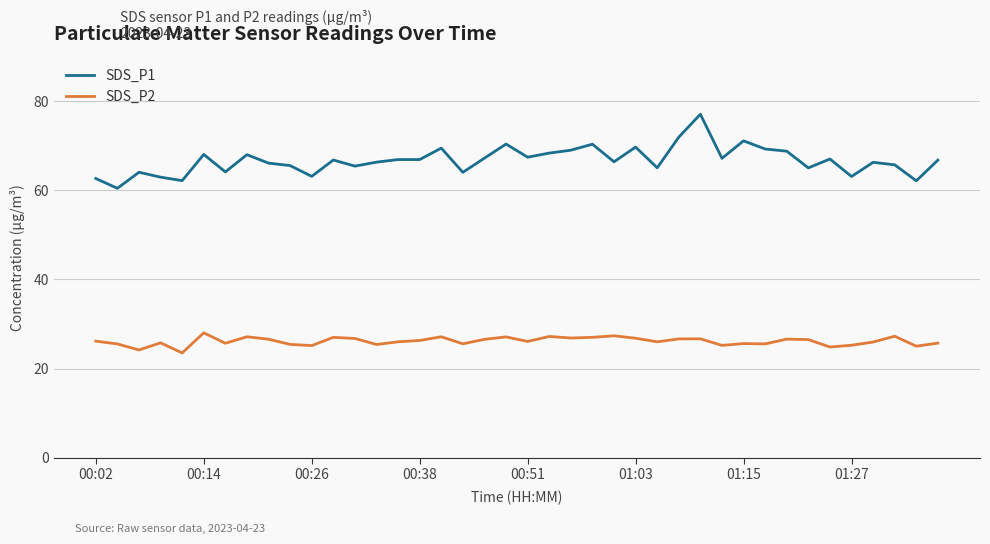

Which series has the largest total across all categories?

SDS_P1